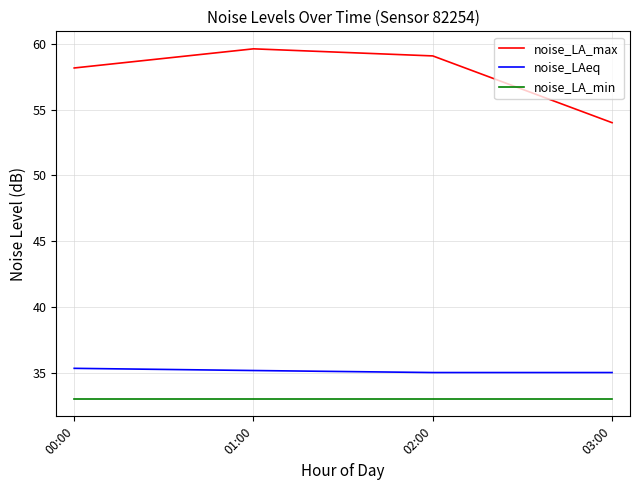

Rank the series by their maximum value, from lowest to highest.

noise_LA_min, noise_LAeq, noise_LA_max